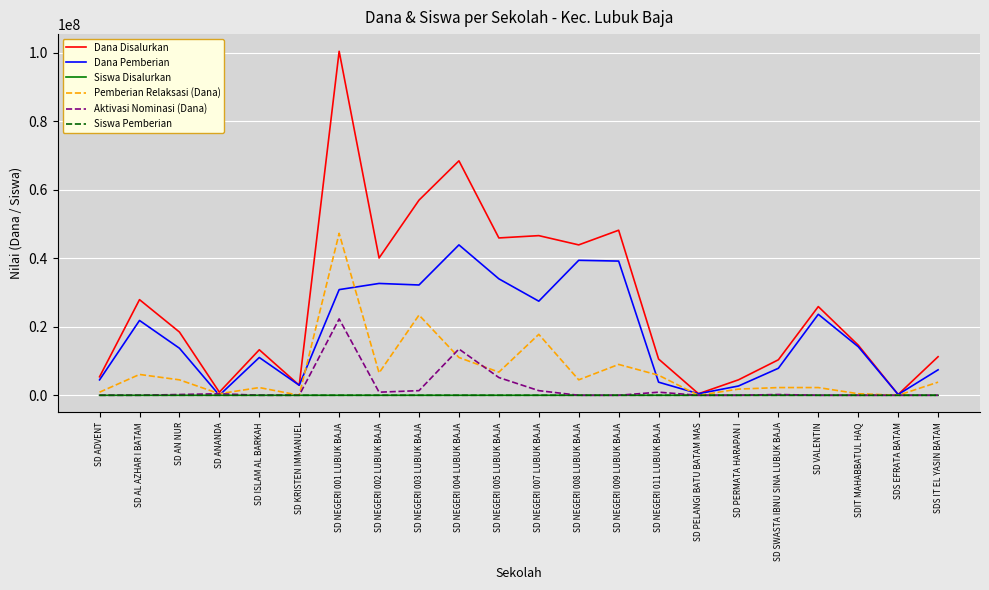

At which category is the sum across all series the highest?

SD NEGERI 001 LUBUK BAJA